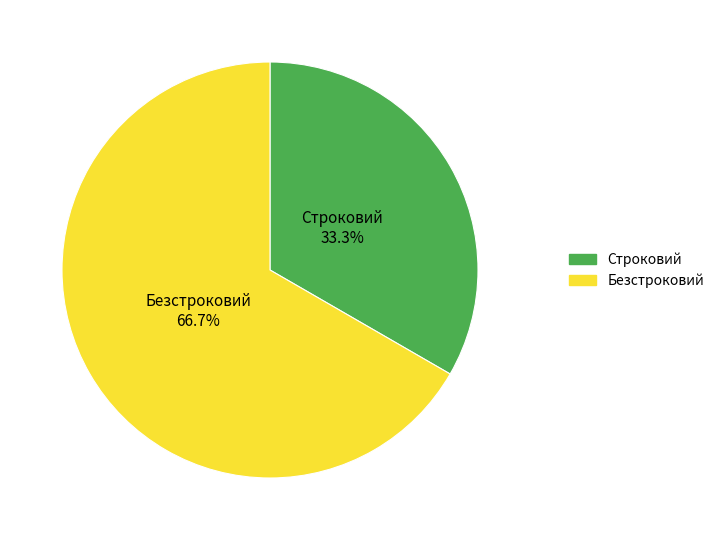

Rank the categories by value from highest to lowest.

Безстроковий, Строковий